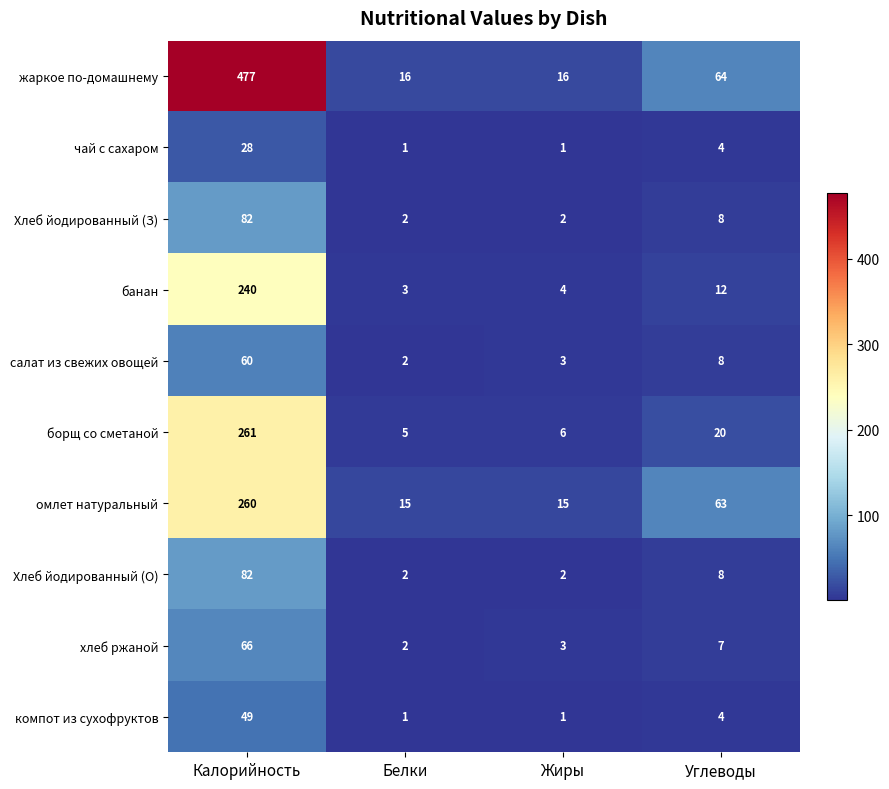

At how many categories does at least one series exceed 200?

1